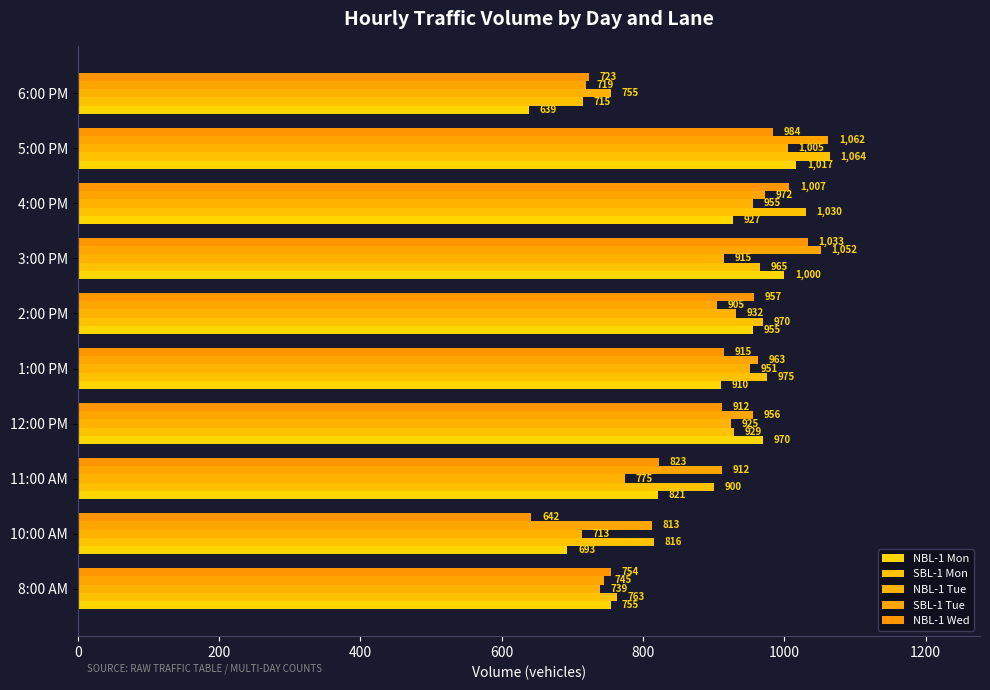

Count the number of categories in the chart.

10